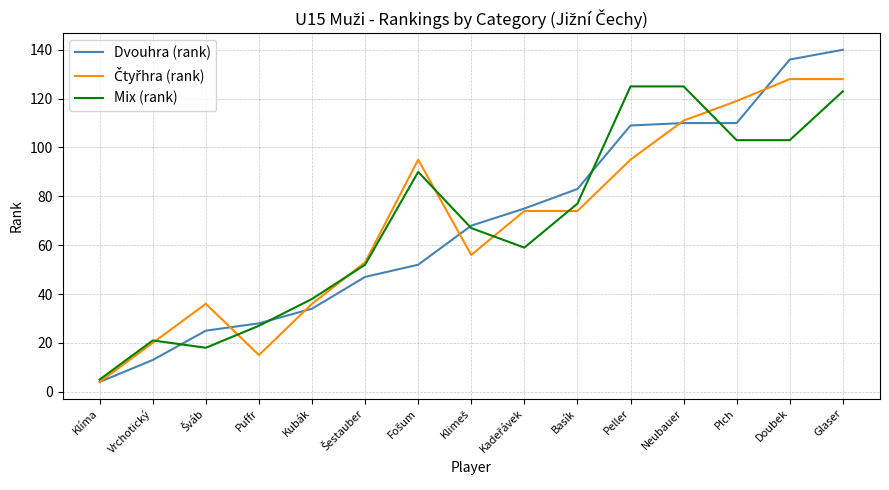

What is the highest value of the Mix (rank) series?

125